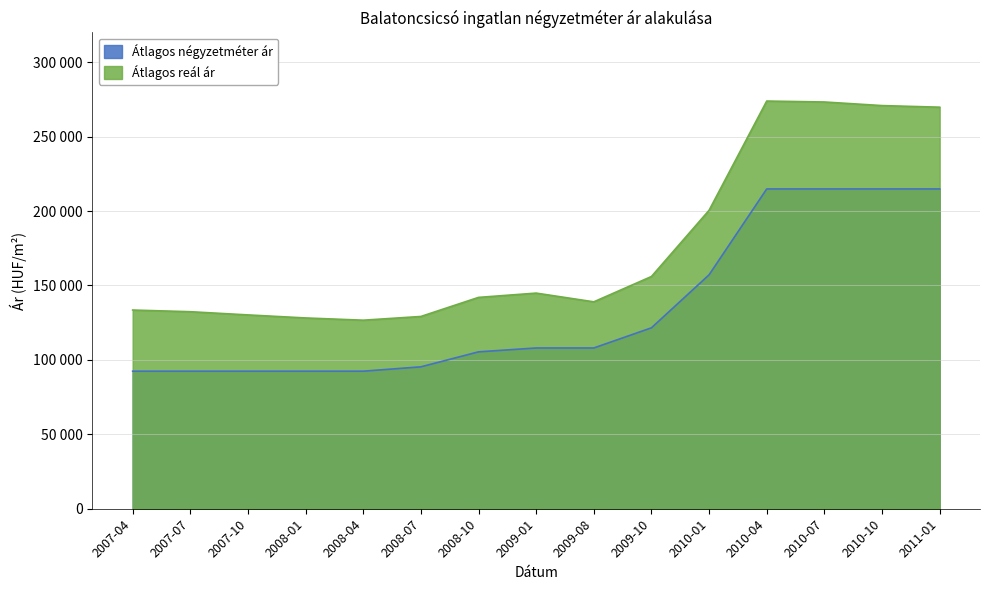

Reading right to left, transcribe all the data shown in this chart.

Átlagos négyzetméter ár: 214838	214838	214838	214838	157150	121537	108000	108000	105400	95333	92400	92400	92400	92400	92400
Átlagos reál ár: 269767	270843	273256	273886	200516	156020	139005	144862	141977	129164	126664	128172	130213	132363	133487